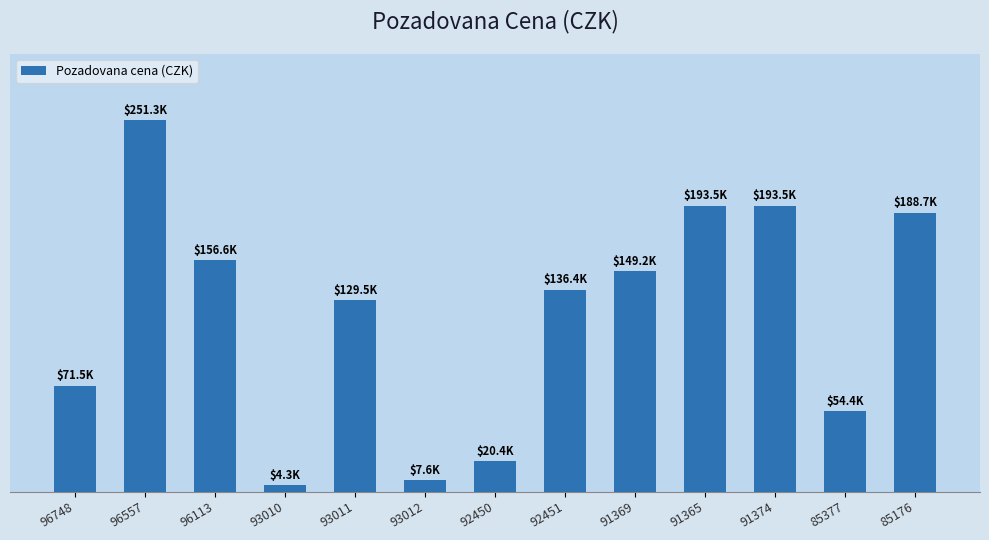

Where does the data first go above 136400?

96557